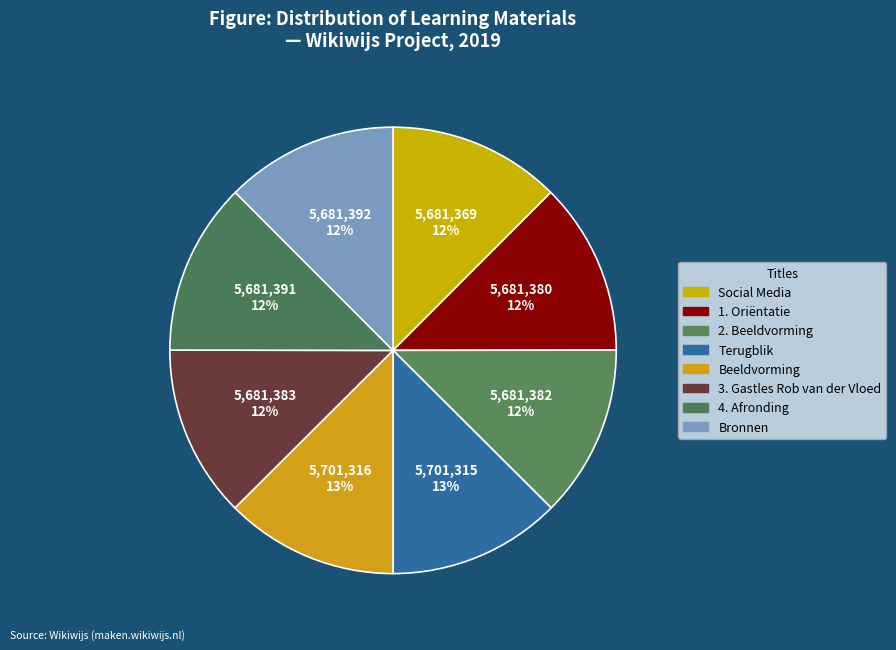

True or false: Bronnen accounts for 25% of the total.

False